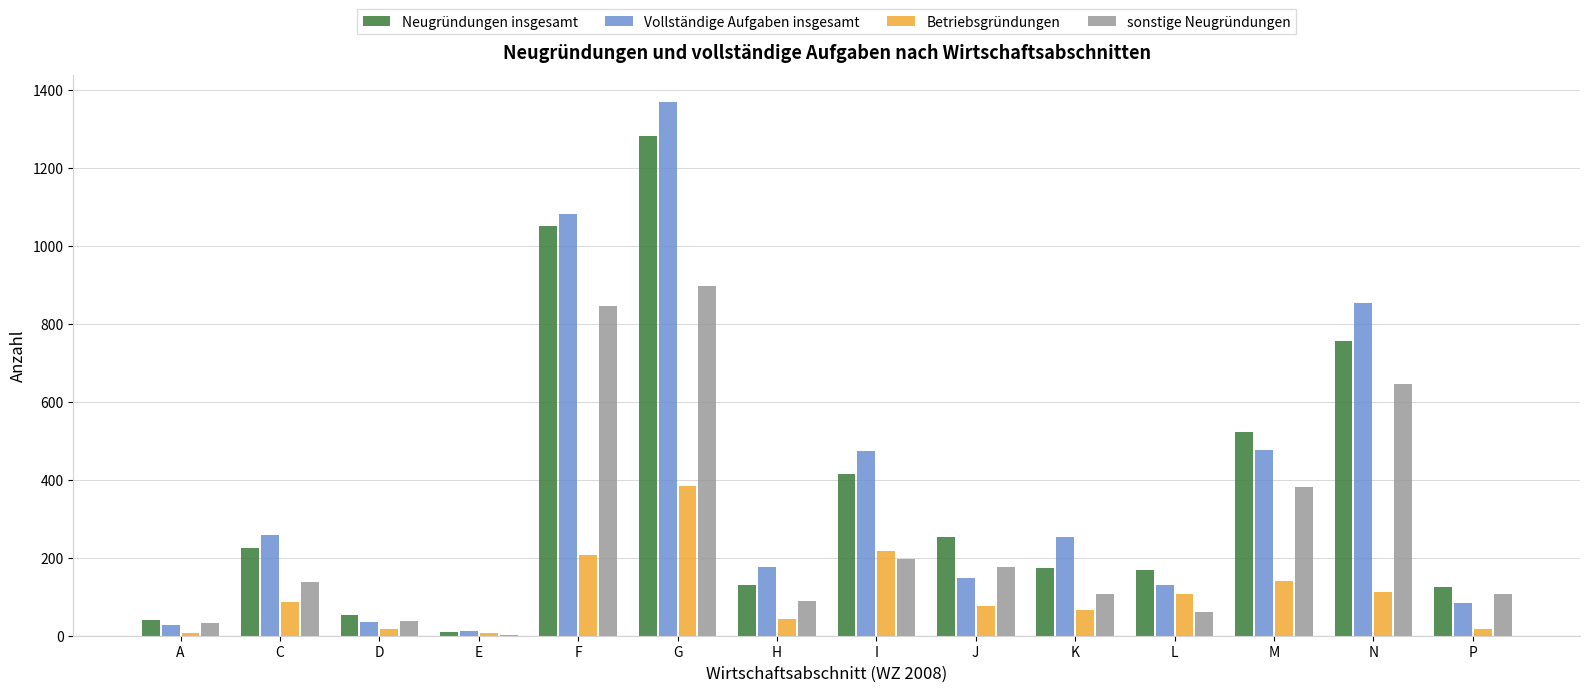

The value of Neugründungen insgesamt at M is 710. True or false?

False